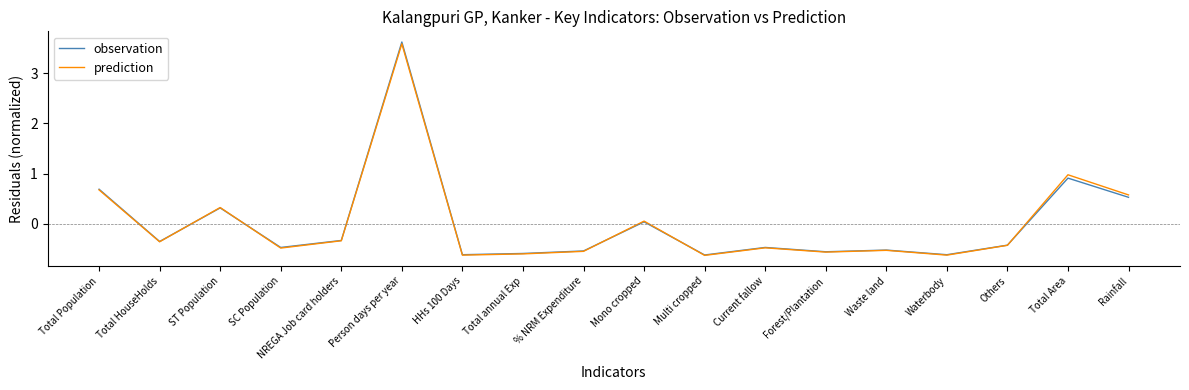

Which label corresponds to the largest value in the chart?

Person days per year